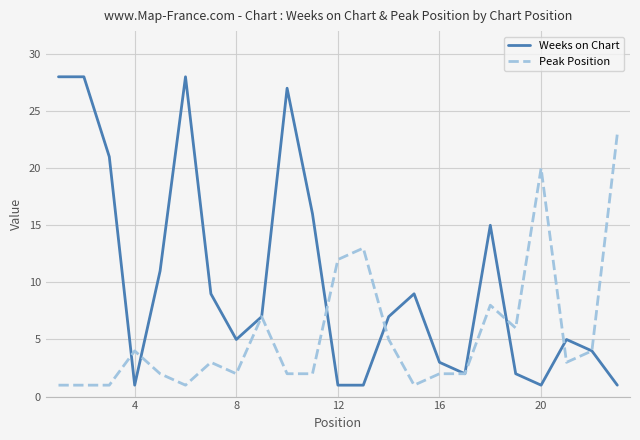

Reading left to right, transcribe all the data shown in this chart.

Weeks on Chart: 28	28	21	1	11	28	9	5	7	27	16	1	1	7	9	3	2	15	2	1	5	4	1
Peak Position: 1	1	1	4	2	1	3	2	7	2	2	12	13	5	1	2	2	8	6	20	3	4	23